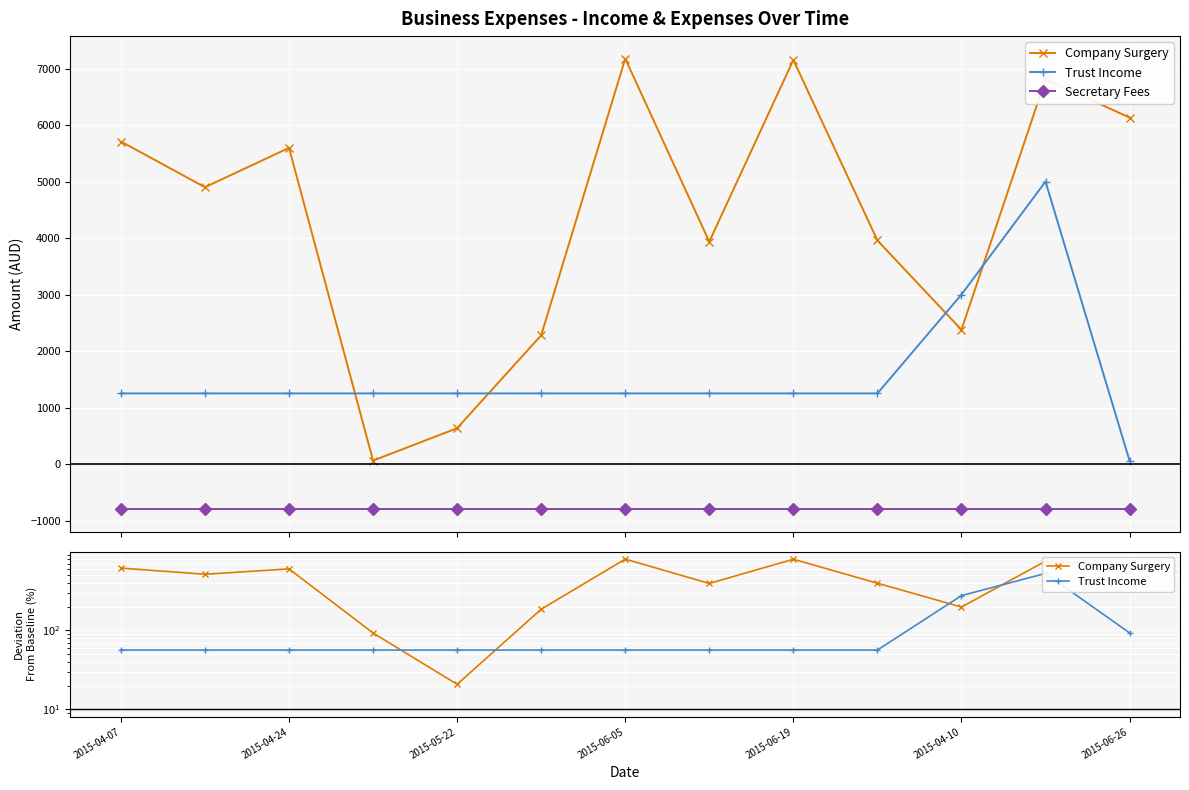

At how many categories does at least one series exceed 20?

13